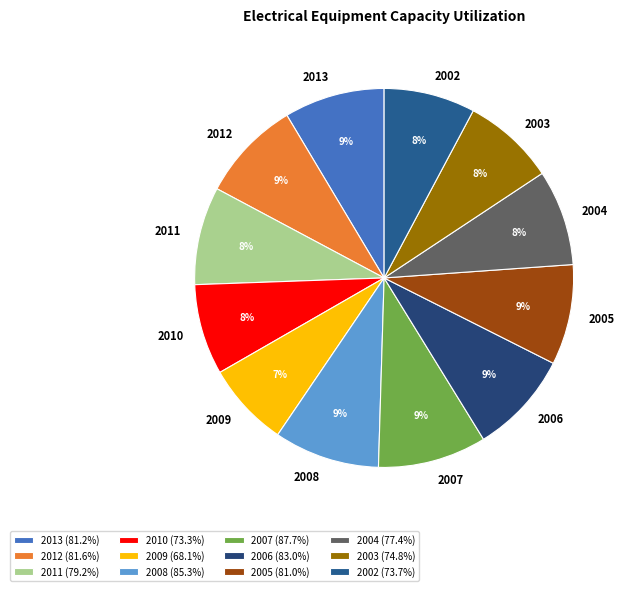

True or false: 2008 accounts for 18% of the total.

False